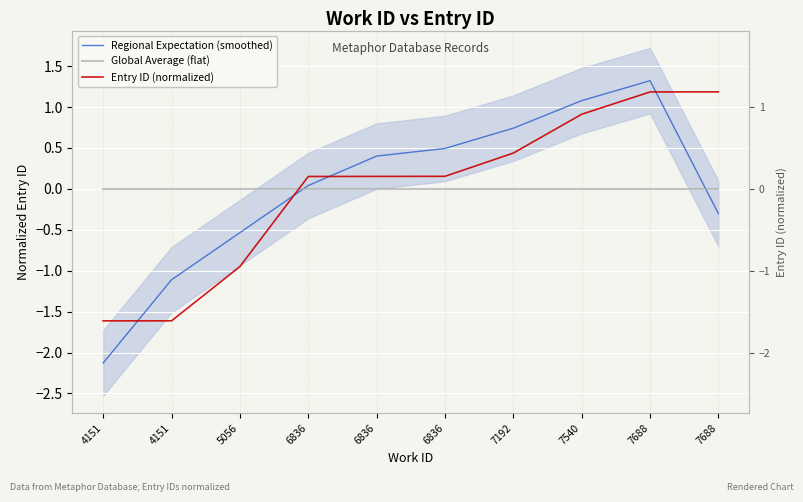

Is it true that Global Average (flat) equals -0.0 at 7192?

True